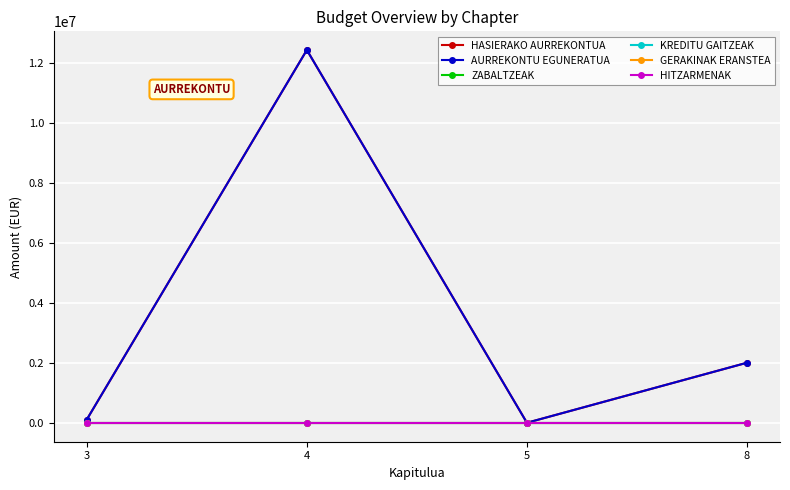

Does the chart have visible grid lines?

Yes